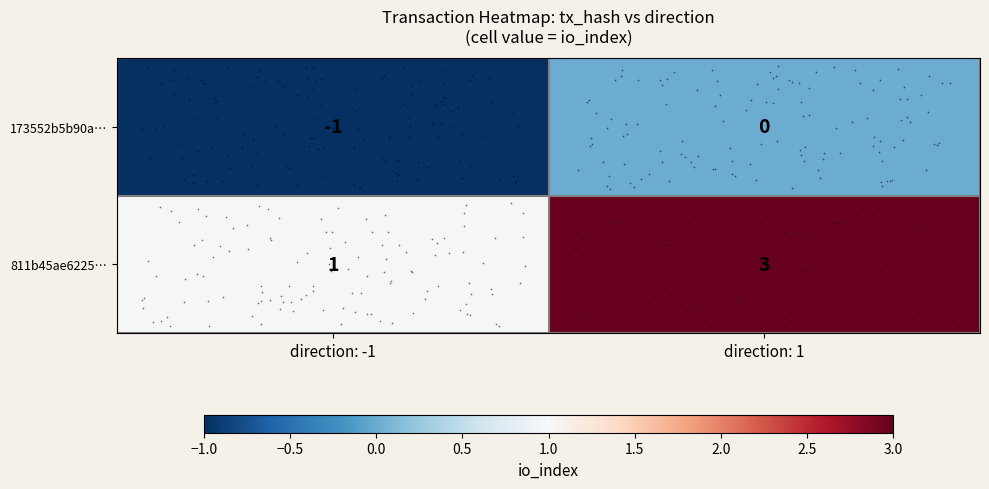

List the series in order of their overall mean, highest first.

811b45ae6225…, 173552b5b90a…